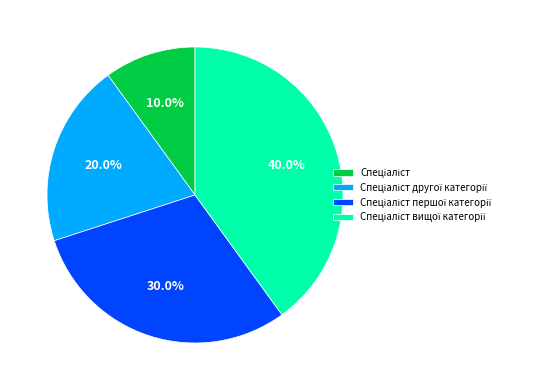

Is there any slice that represents more than half of the pie?

No